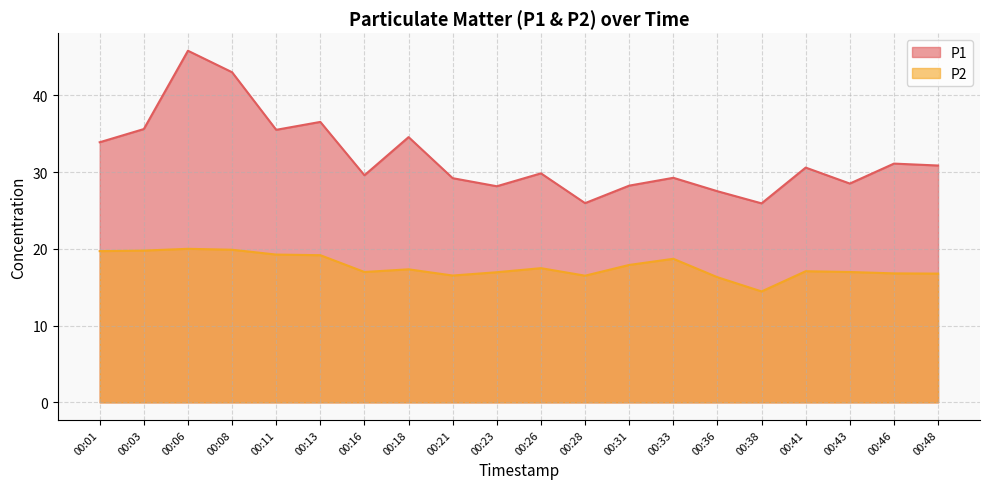

What is the value of the P2 point at the 5th from the left?

19.2